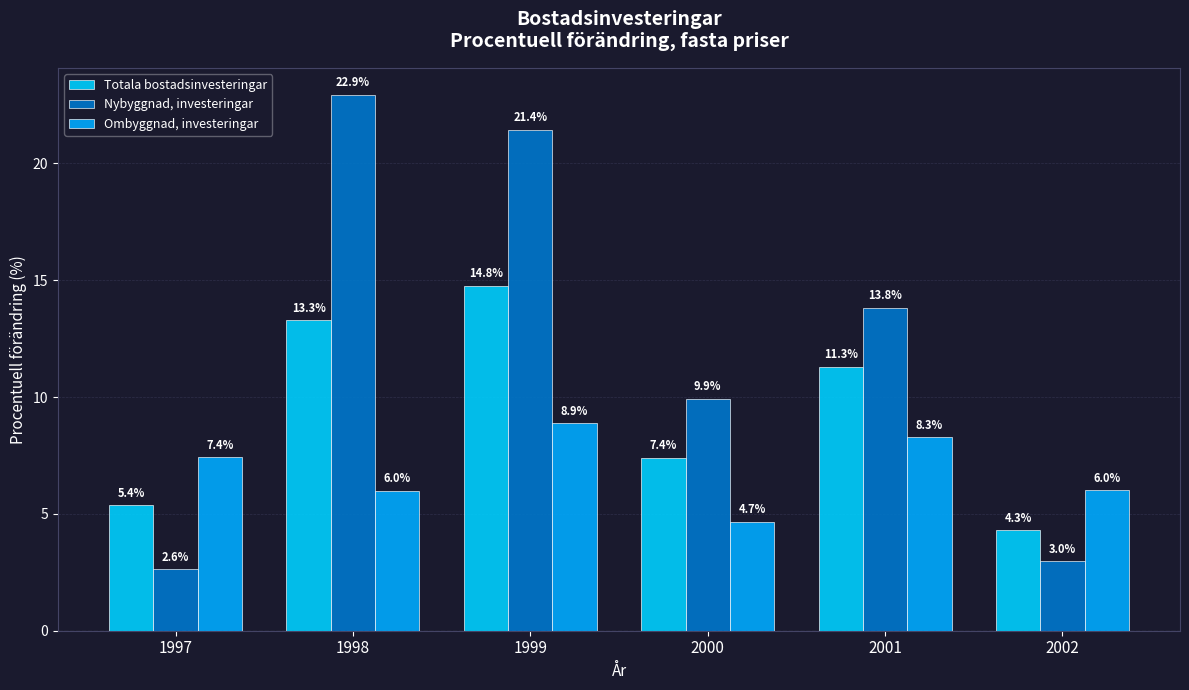

Reading left to right, what are all the values shown in this chart?

Totala bostadsinvesteringar: 5.4	13.3	14.8	7.4	11.3	4.3
Nybyggnad, investeringar: 2.6	22.9	21.4	9.9	13.8	3.0
Ombyggnad, investeringar: 7.4	6.0	8.9	4.7	8.3	6.0